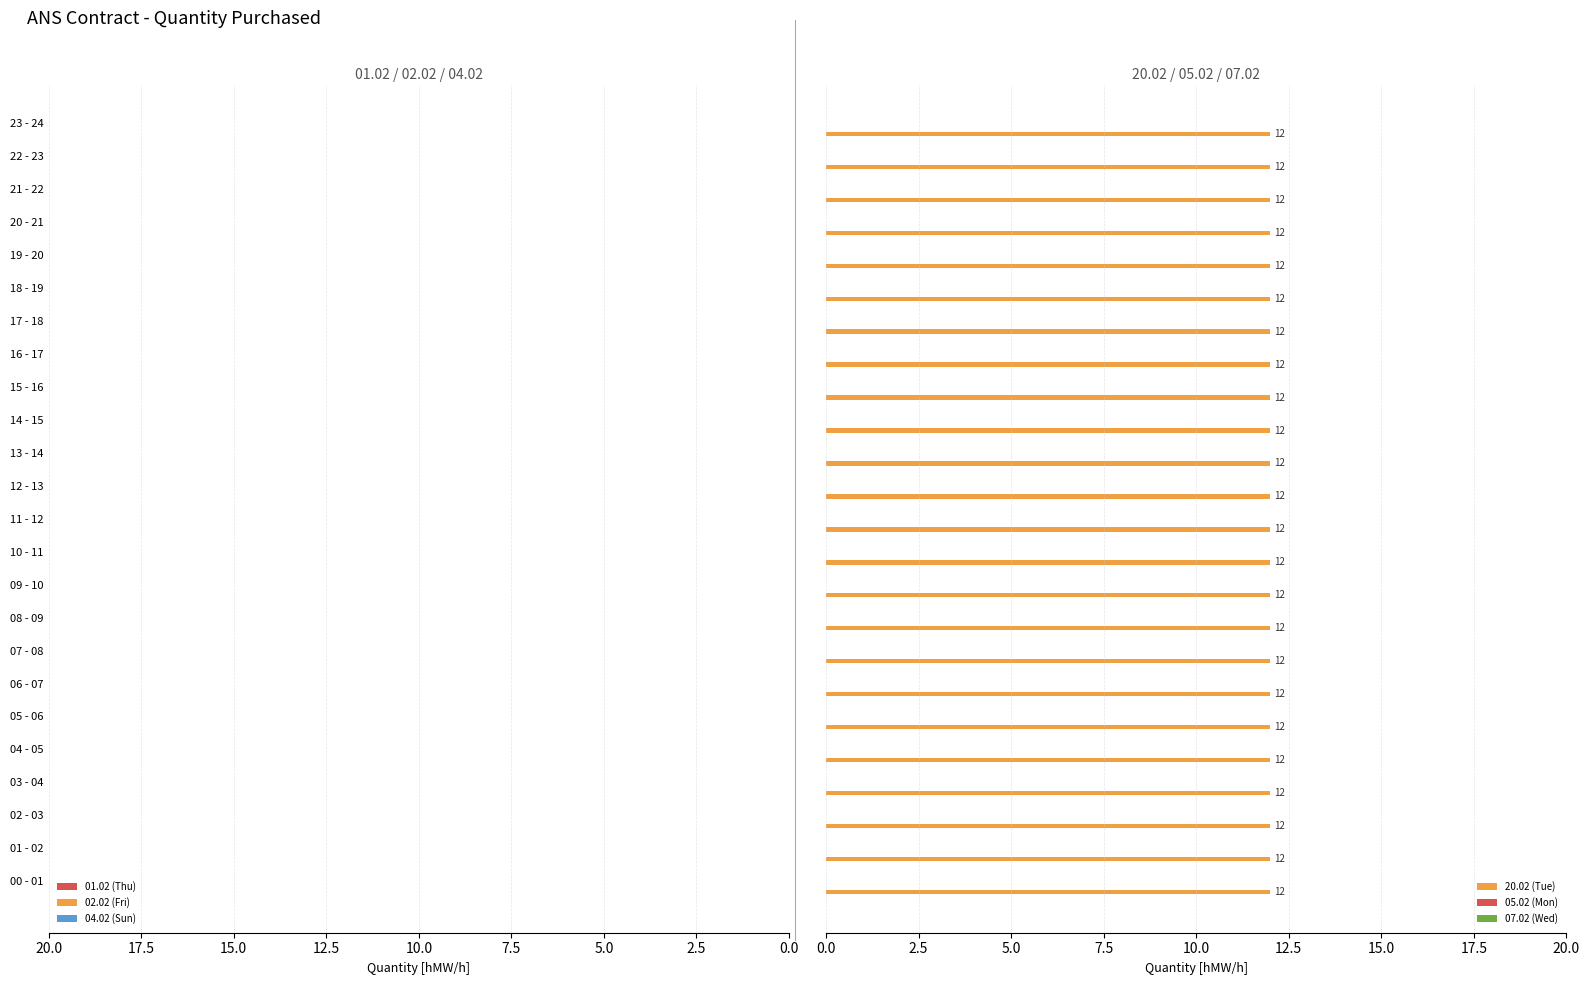

What is the label of the 13th bar from the left?

12 - 13